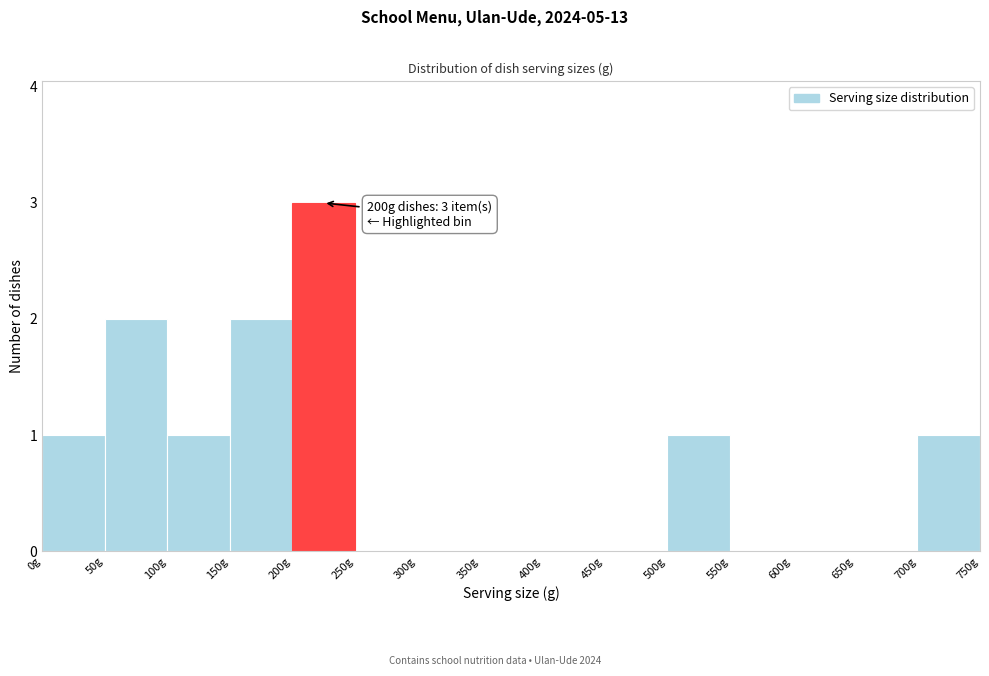

Which range on the x-axis has the tallest bar?

200 to 250